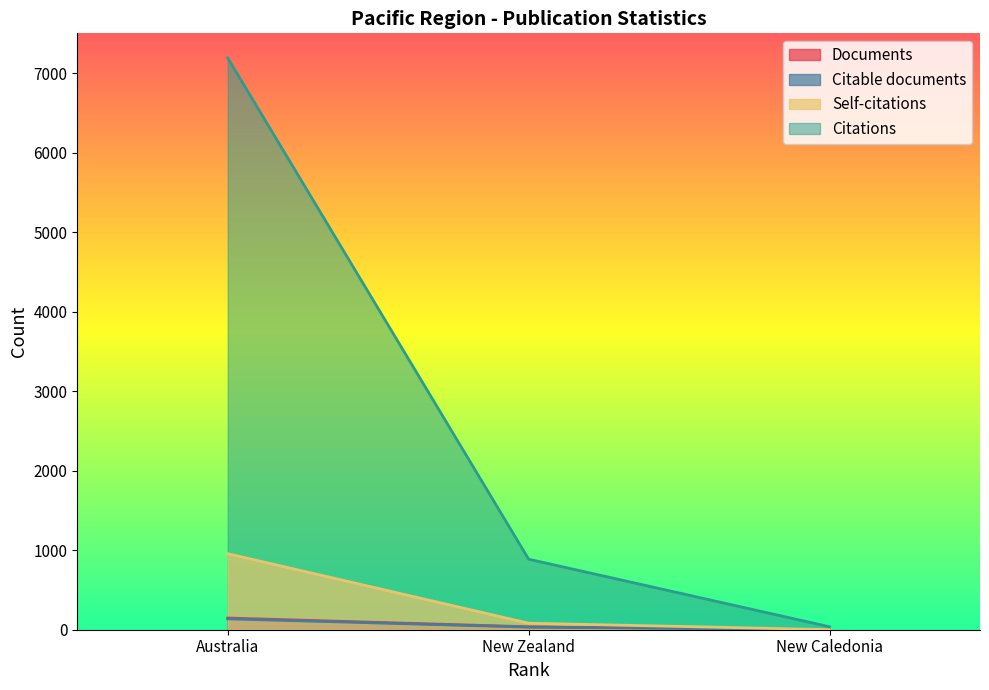

What is the sum of the Self-citations values at New Caledonia and New Zealand?

83